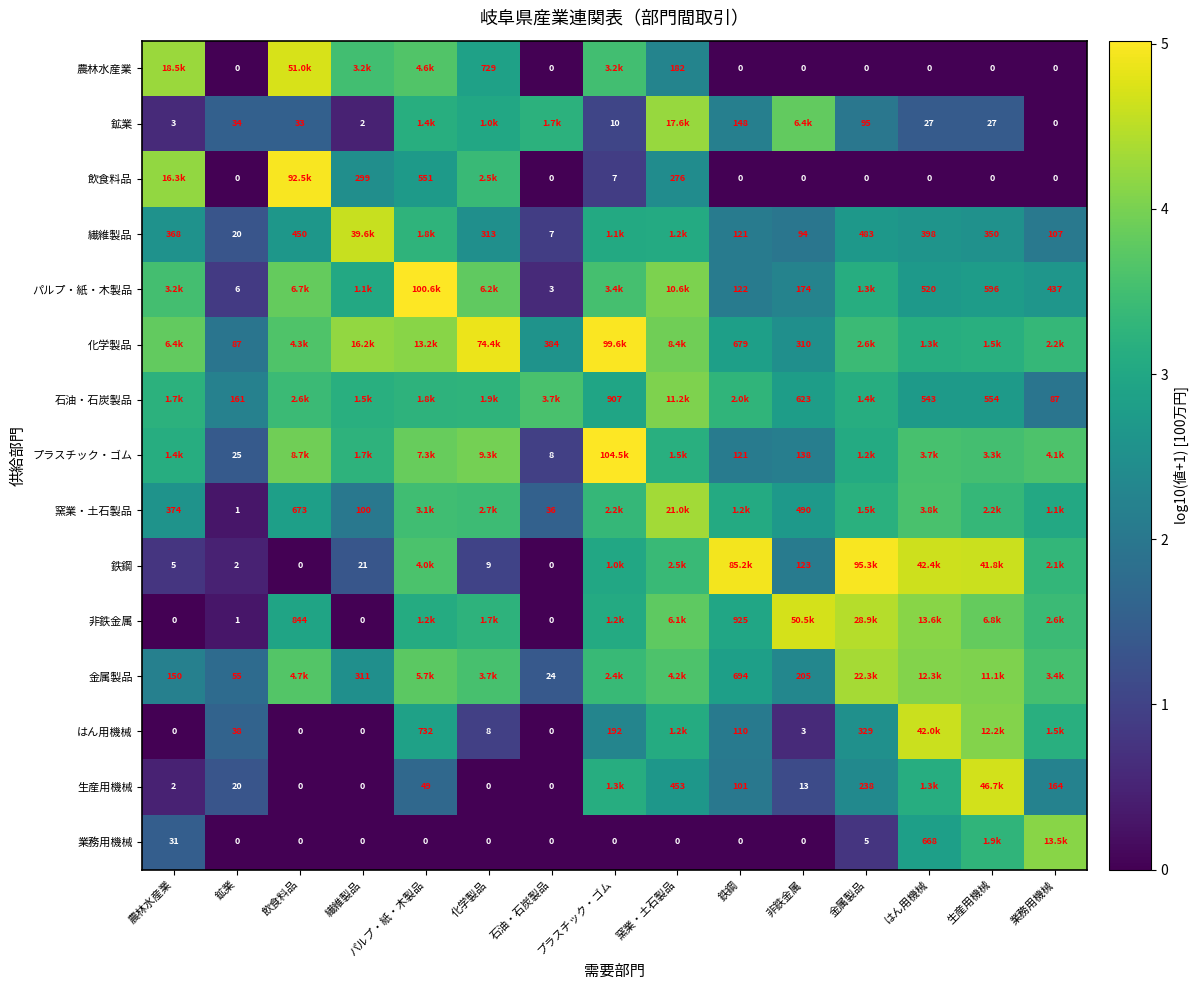

At which category is the sum across all series the highest?

窯業・土石製品